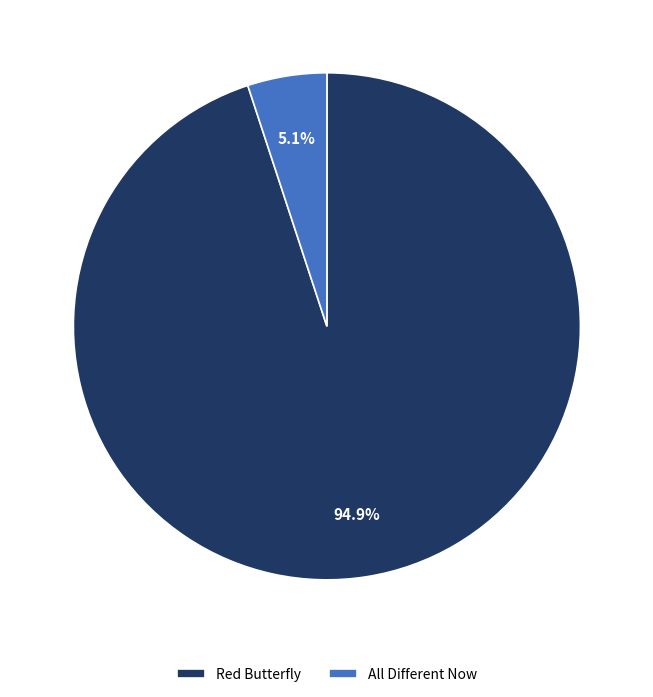

Which has a higher value, All Different Now or Red Butterfly?

Red Butterfly